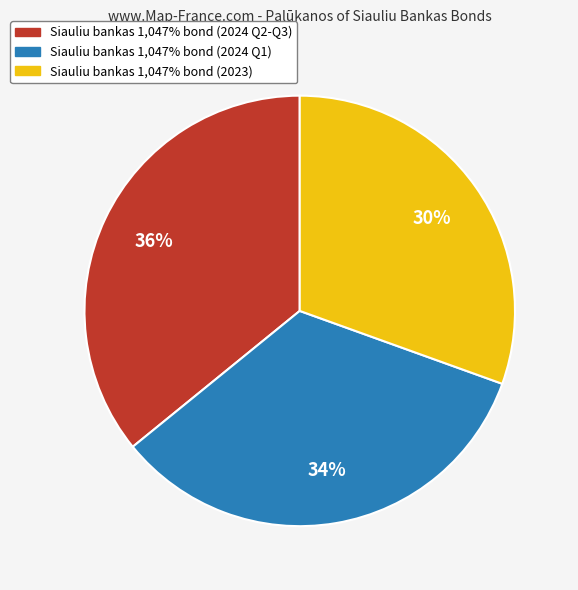

The Siauliu bankas 1,047% bond (2024 Q2-Q3) slice represents 24% of the pie. True or false?

False